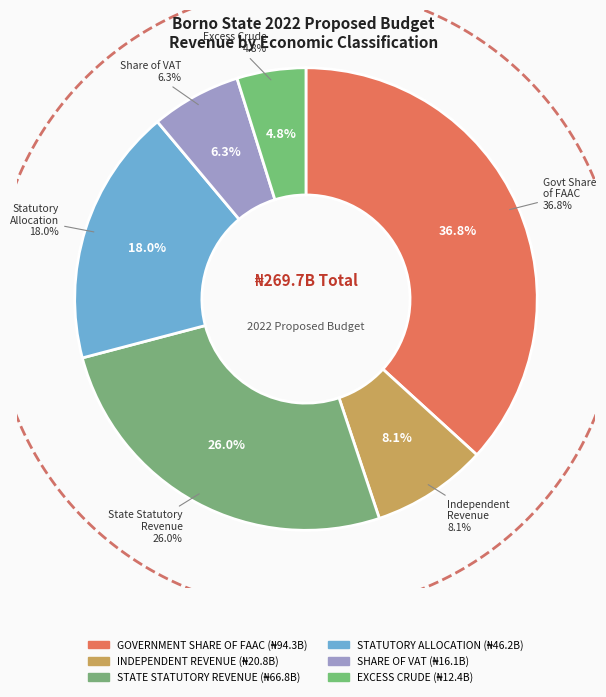

The STATE STATUTORY REVENUE slice represents 38% of the pie. True or false?

False